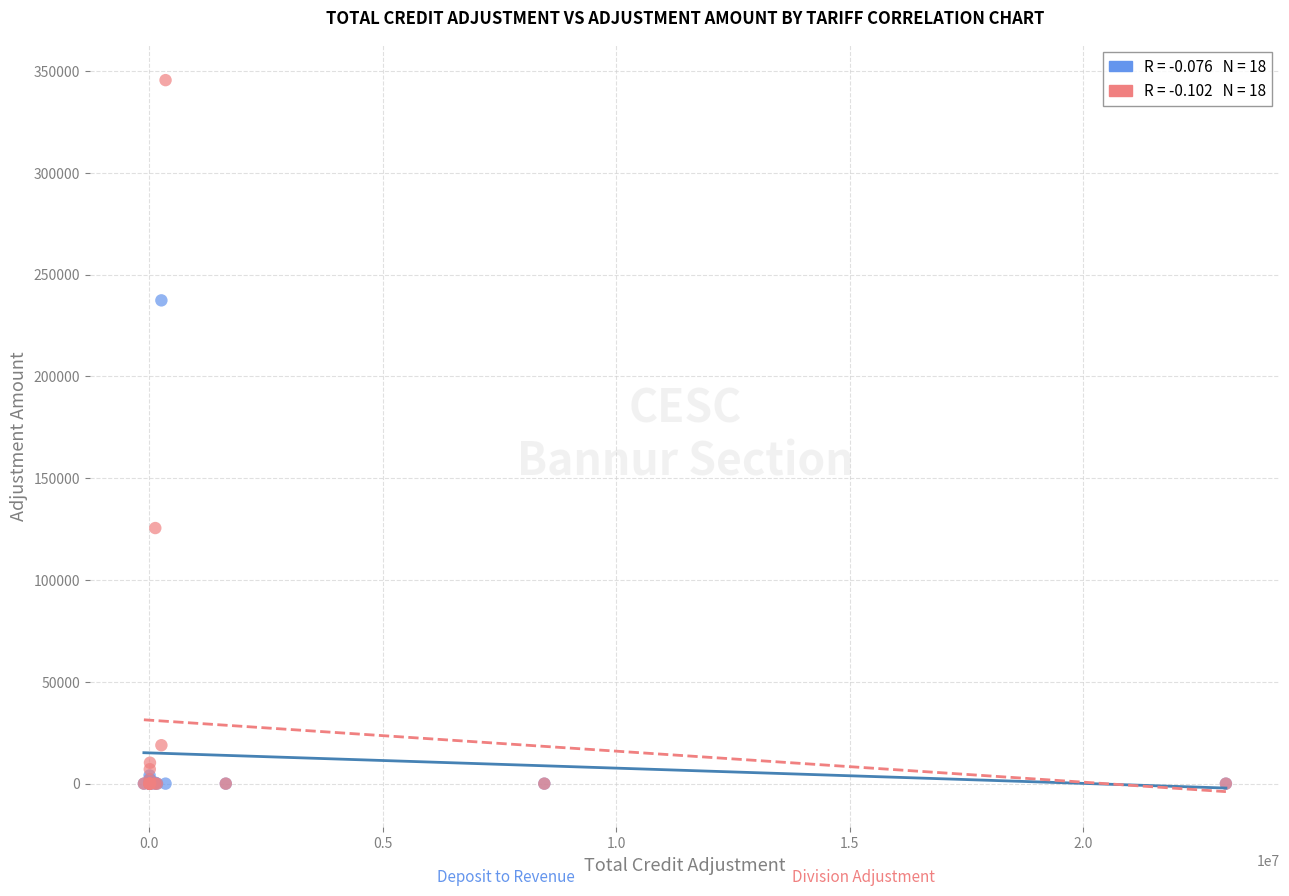

Across all series, what Y value is closest to 172776?

125542.6